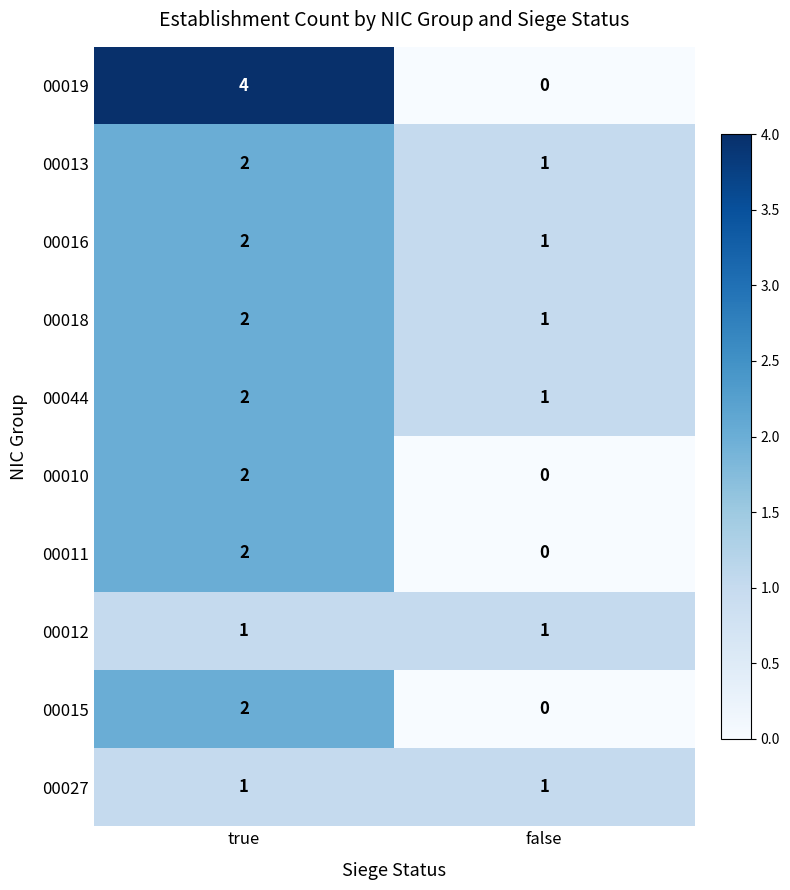

What is the spread (max minus min) of values at true?

3